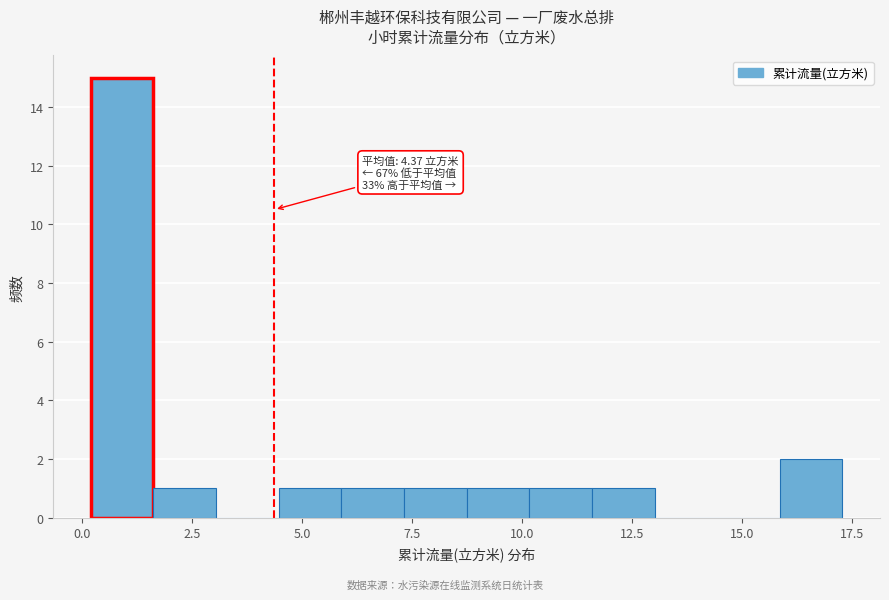

Read against the x-axis, roughly where is the centre of the tallest bar?

1.0